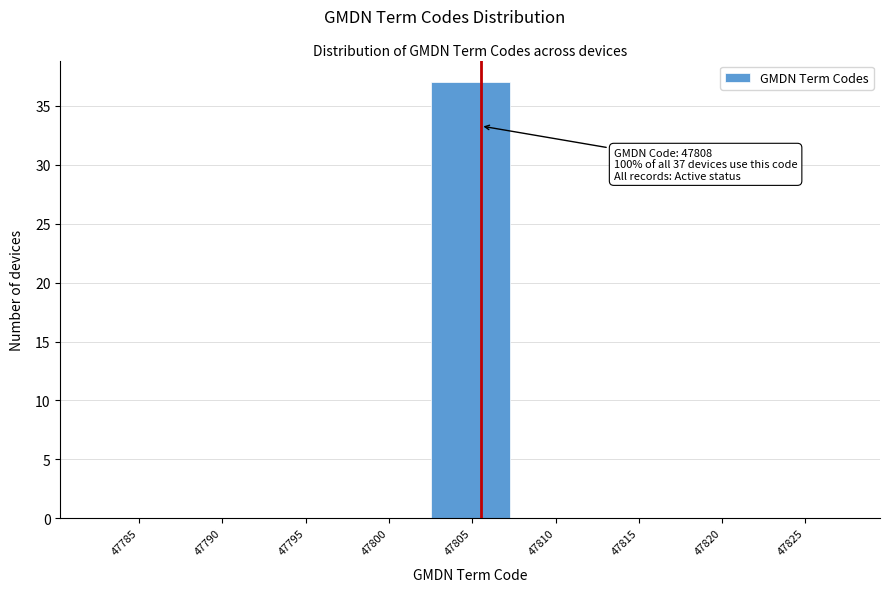

Reading right to left, extract all data points from this chart.

47825=0	47820=0	47815=0	47810=0	47805=37	47800=0	47795=0	47790=0	47785=0